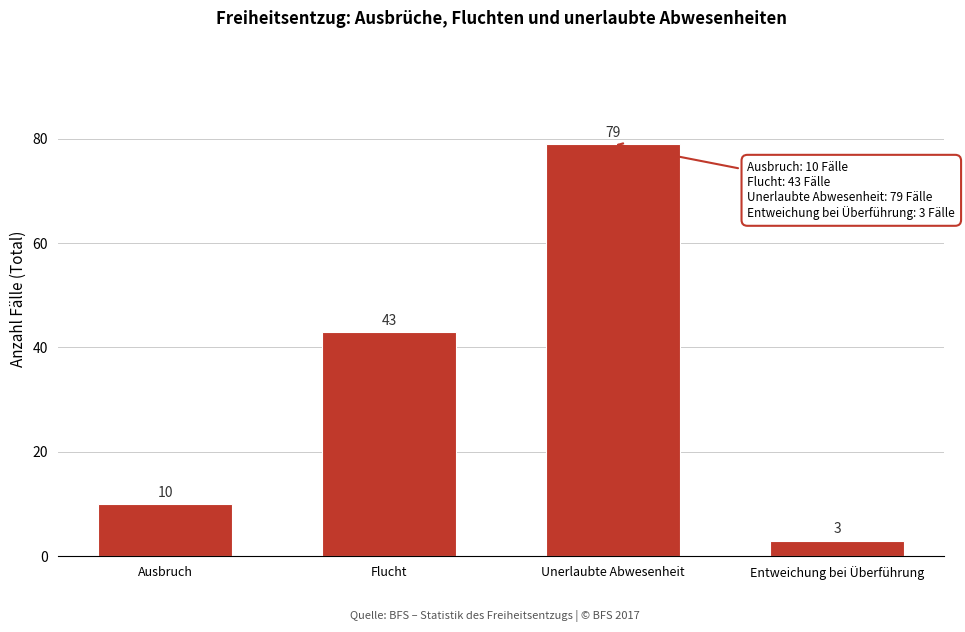

Reading left to right, what are all the values shown in this chart?

10	43	79	3